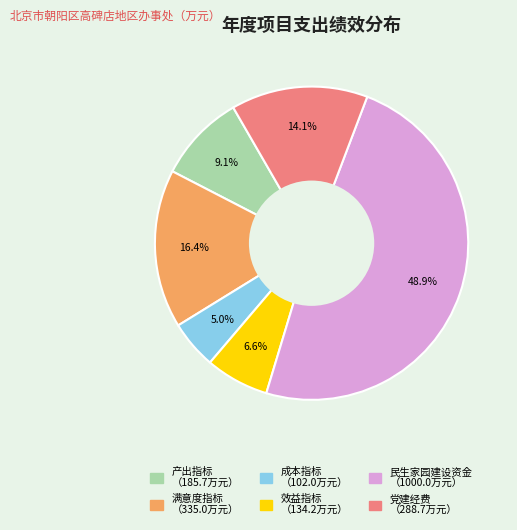

Rank the categories by value from highest to lowest.

民生家园建设资金, 满意度指标, 党建经费, 产出指标, 效益指标, 成本指标